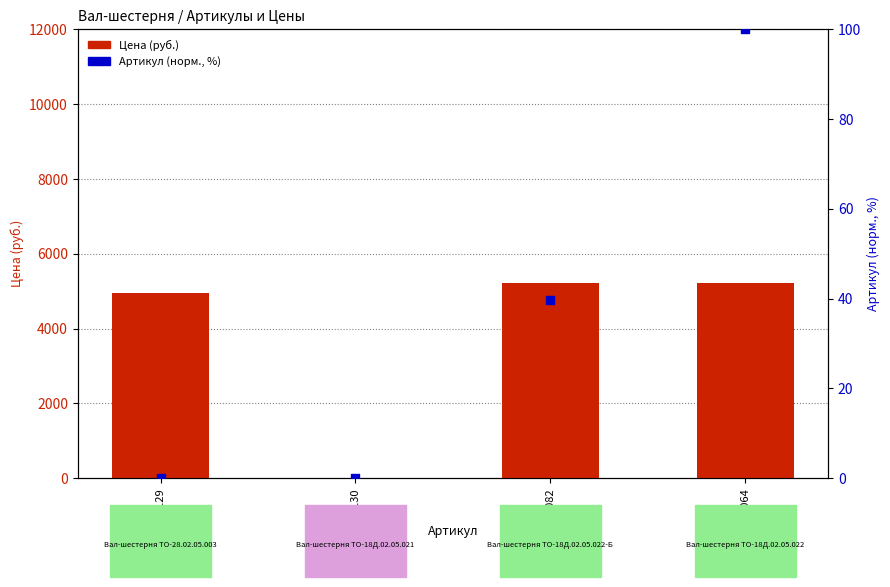

Is the value of Артикул (норм., %) at 5129 greater than the value of Цена (руб.) at 5129?

No